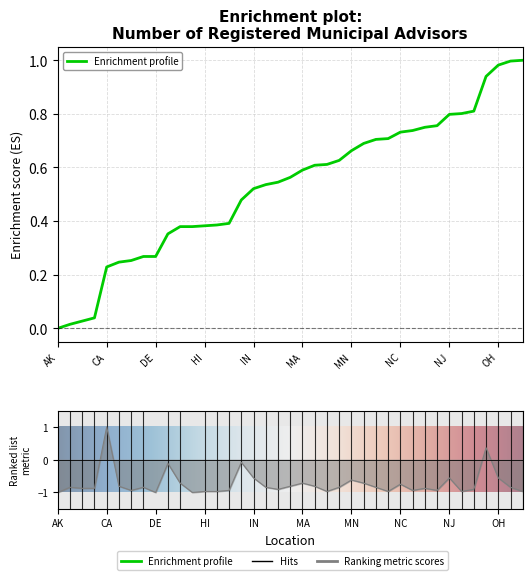

Reading right to left, what are all the values shown in this chart?

-1.0	-0.8	-0.6	0.4	-0.9	-1.0	-0.6	-0.9	-0.9	-0.9	-0.7	-1.0	-0.8	-0.7	-0.6	-0.8	-1.0	-0.8	-0.7	-0.8	-0.9	-0.8	-0.6	-0.1	-0.9	-1.0	-1.0	-1.0	-0.7	-0.1	-1.0	-0.8	-0.9	-0.8	1.0	-0.9	-0.9	-0.8	-1.0